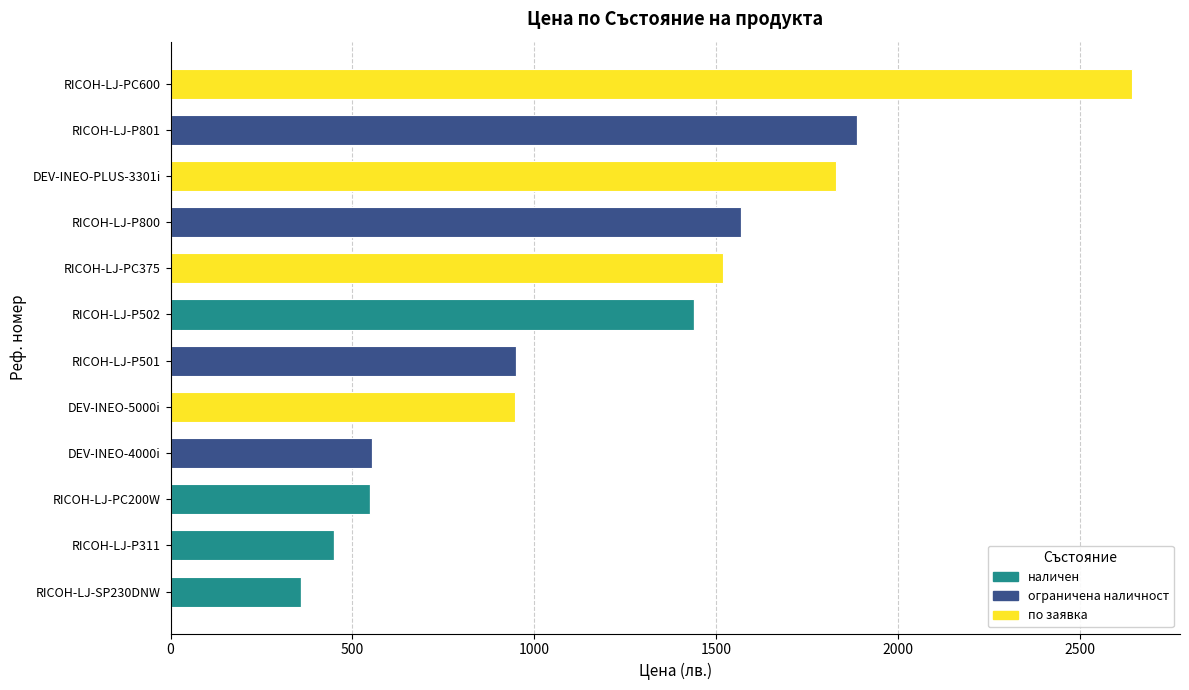

Is it true that наличен equals 209.4 at RICOH-LJ-PC200W?

False